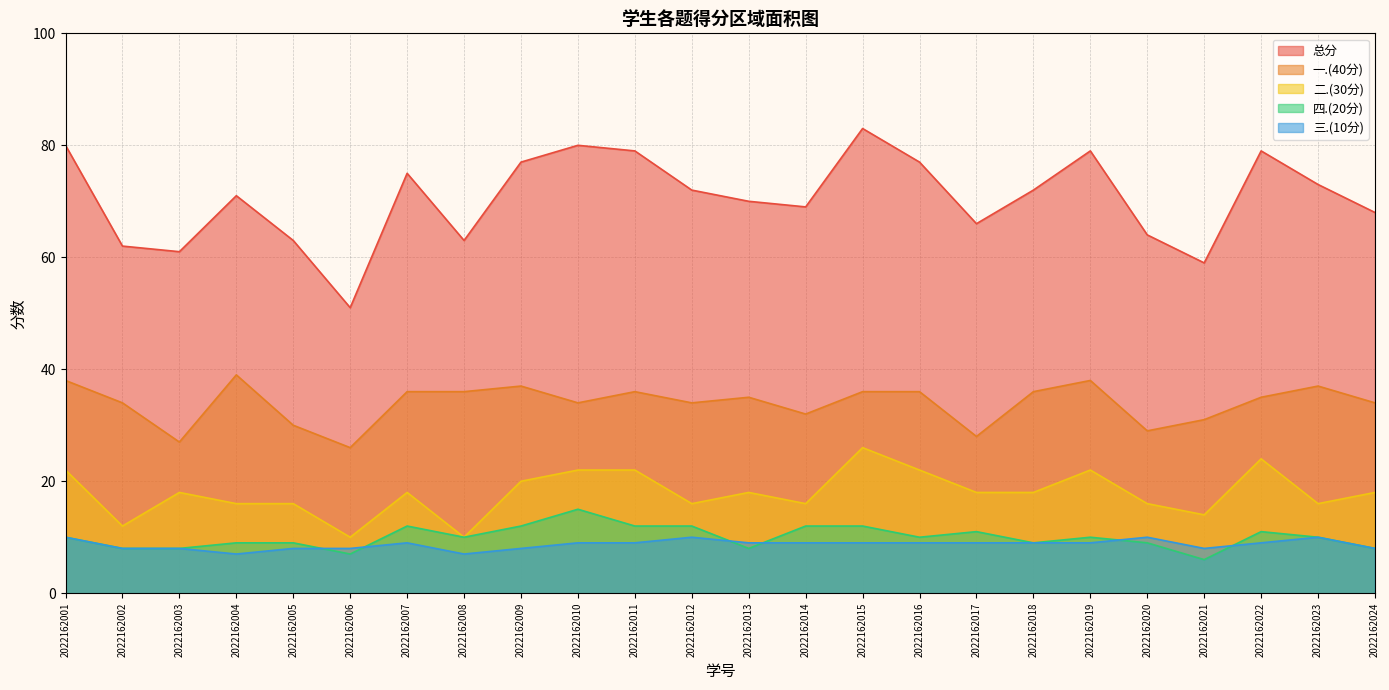

What is the difference between the highest and lowest values at 2022162013?

62